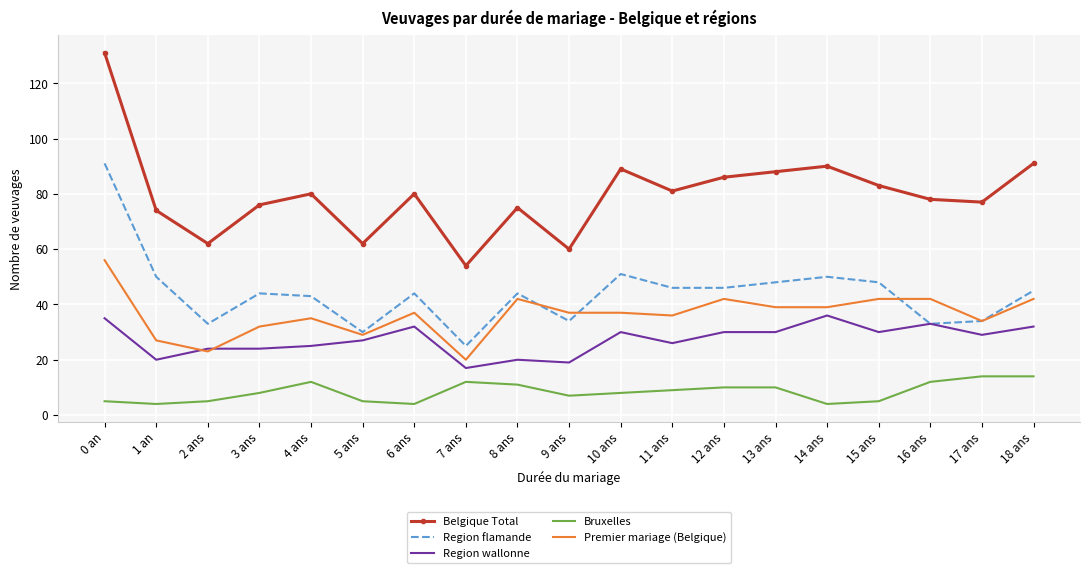

Which category has the highest value in the Region flamande series?

0 an